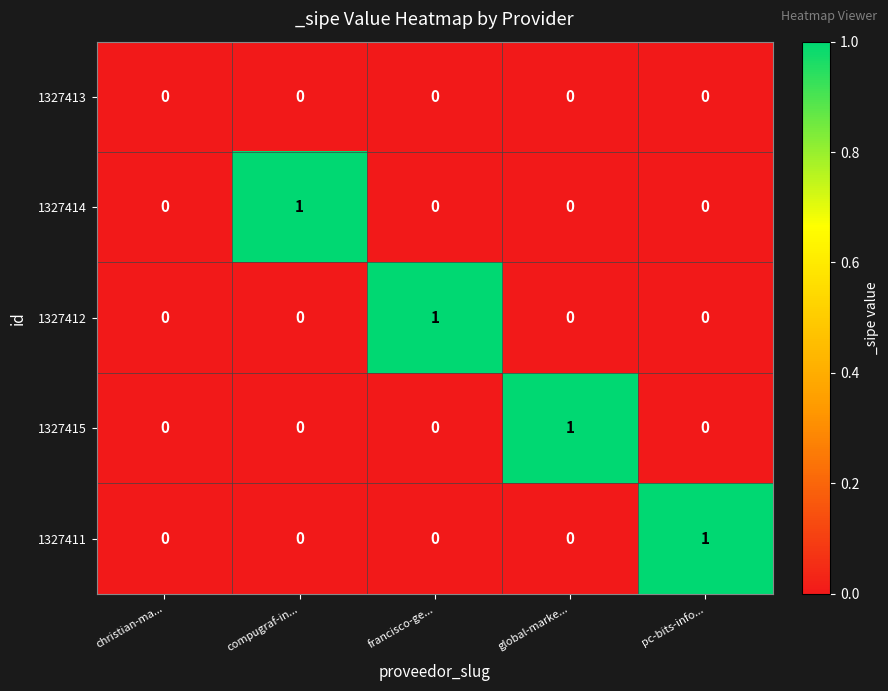

Reading right to left, list all the values displayed in this chart.

1327413: 0	0	0	0	0
1327414: 0	0	0	1	0
1327412: 0	0	1	0	0
1327415: 0	1	0	0	0
1327411: 1	0	0	0	0